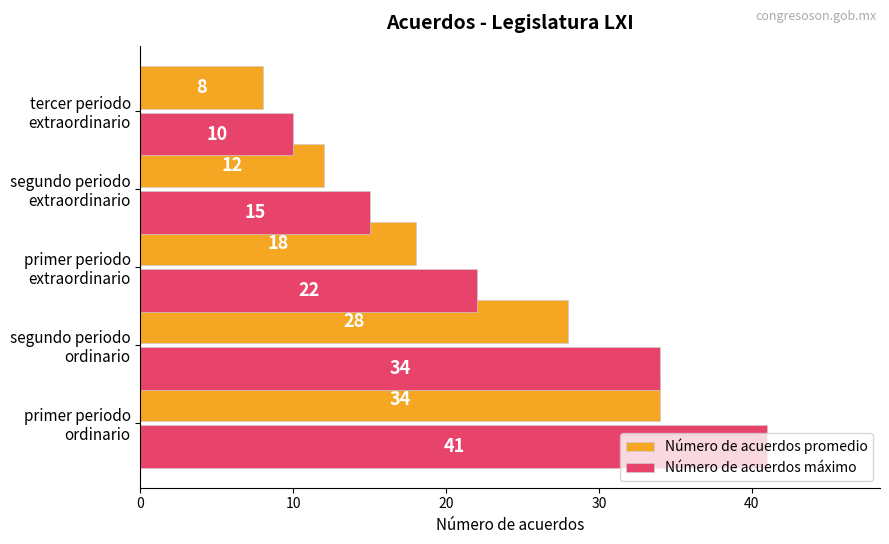

List the series in order of their peak value, lowest first.

Número de acuerdos promedio, Número de acuerdos máximo